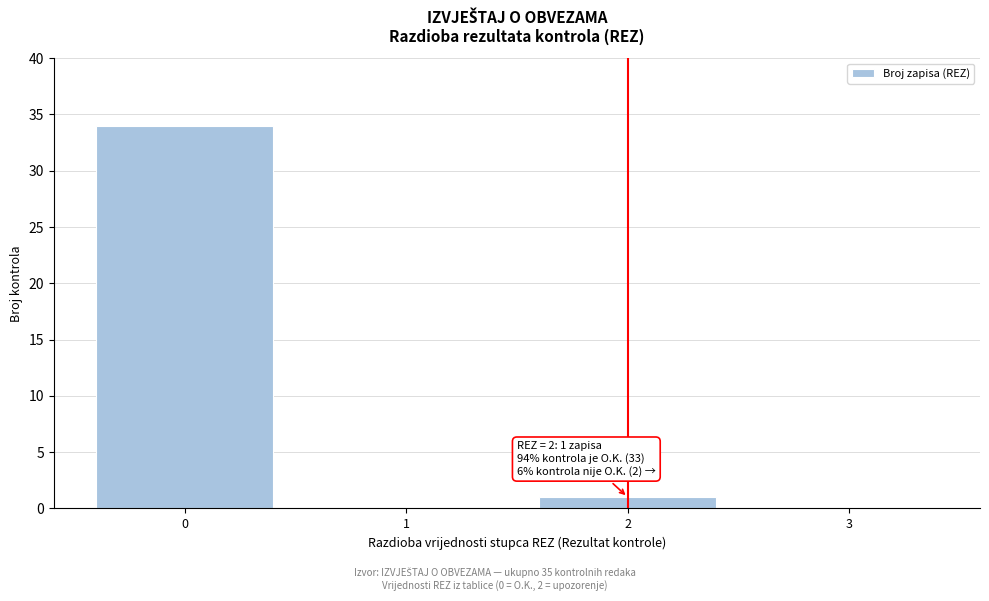

Reading left to right, extract all data points from this chart.

0=34	1=0	2=1	3=0